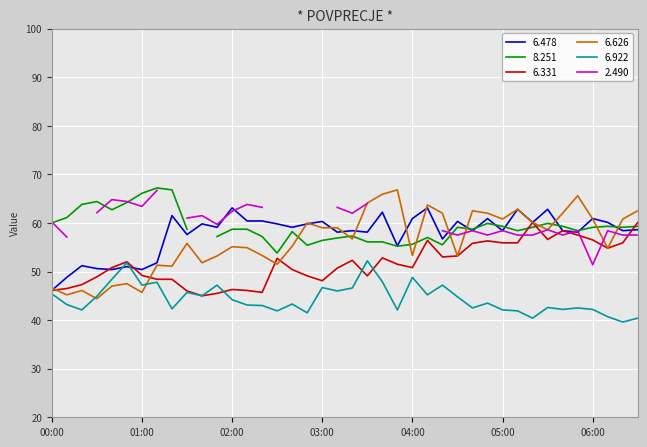

True or false: 6.922 and 6.478 intersect in this chart.

True